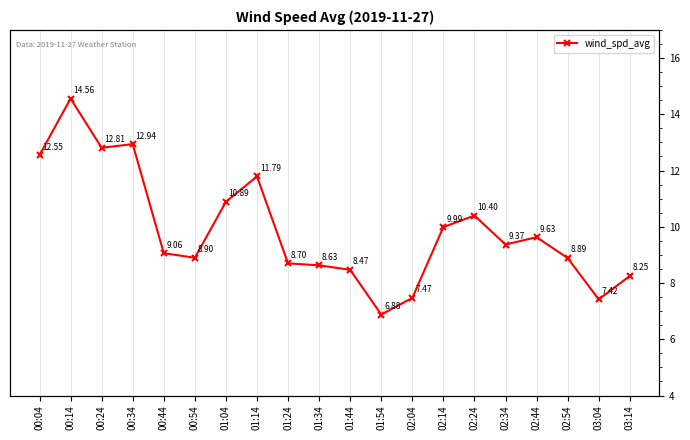

How many points are higher than both their immediate neighbors (excluding endpoints)?

5